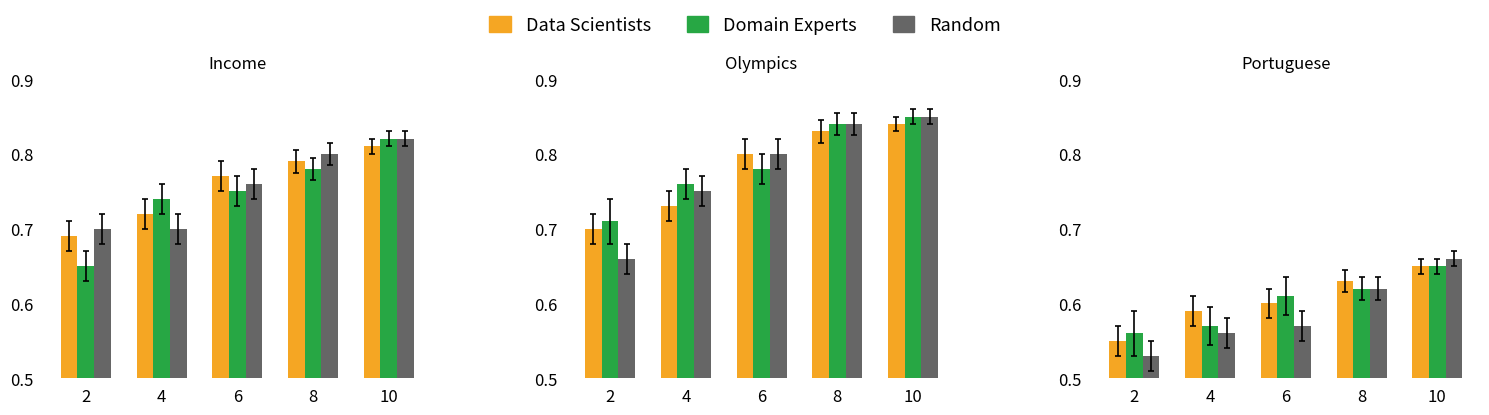

Between 2 and 4, which is larger?

4